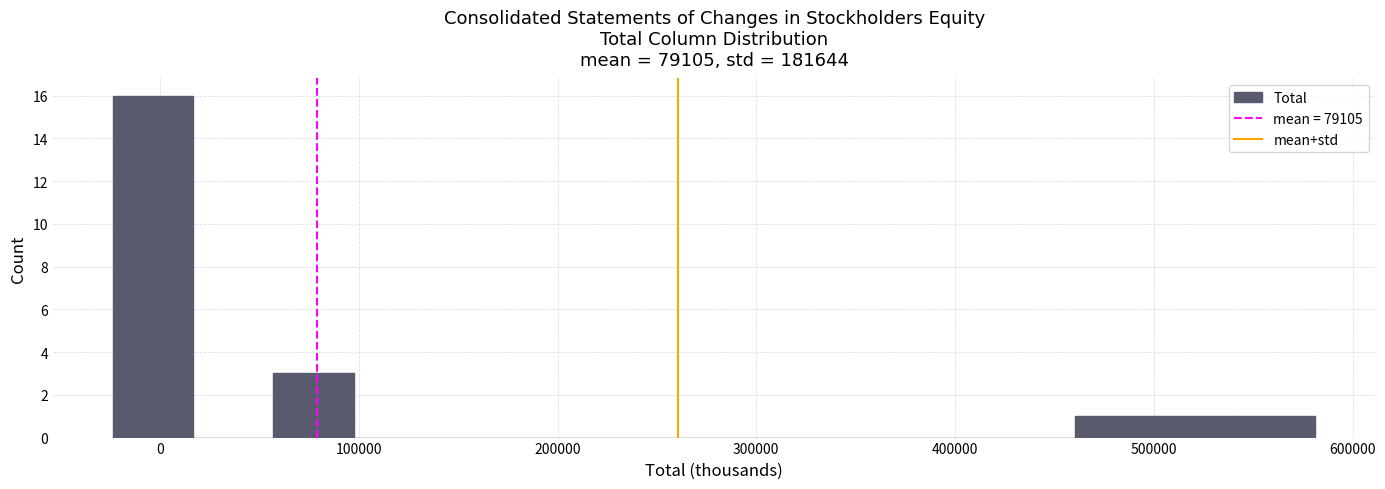

Over which range of the x-axis is the bar tallest?

-20000 to 20000